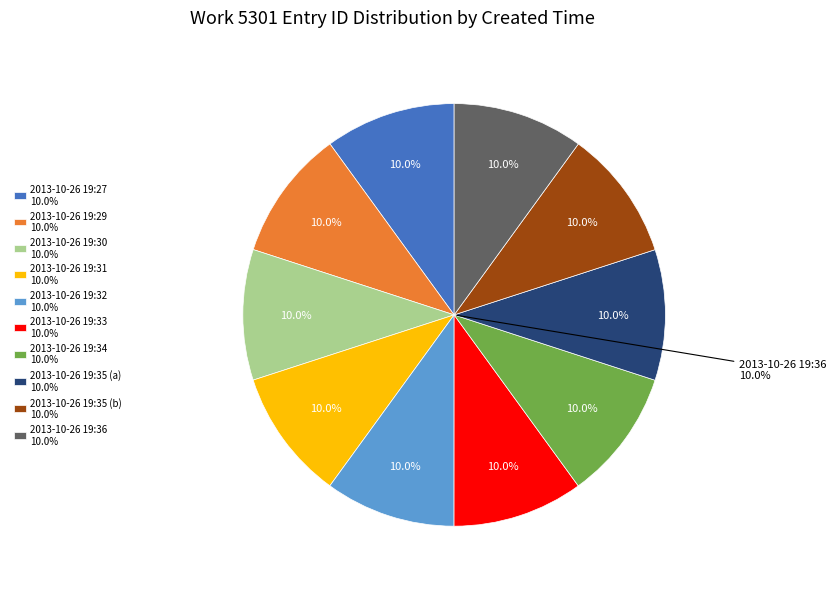

Which category has the smallest portion of the pie?

2013-10-26 19:27